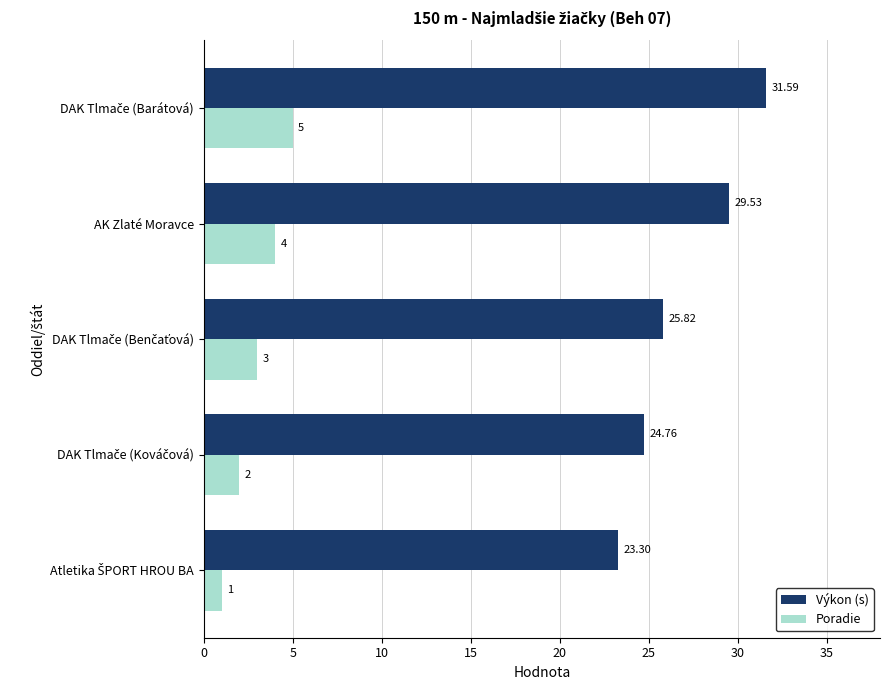

What is the difference between the second highest and minimum values in the Poradie series?

3.0